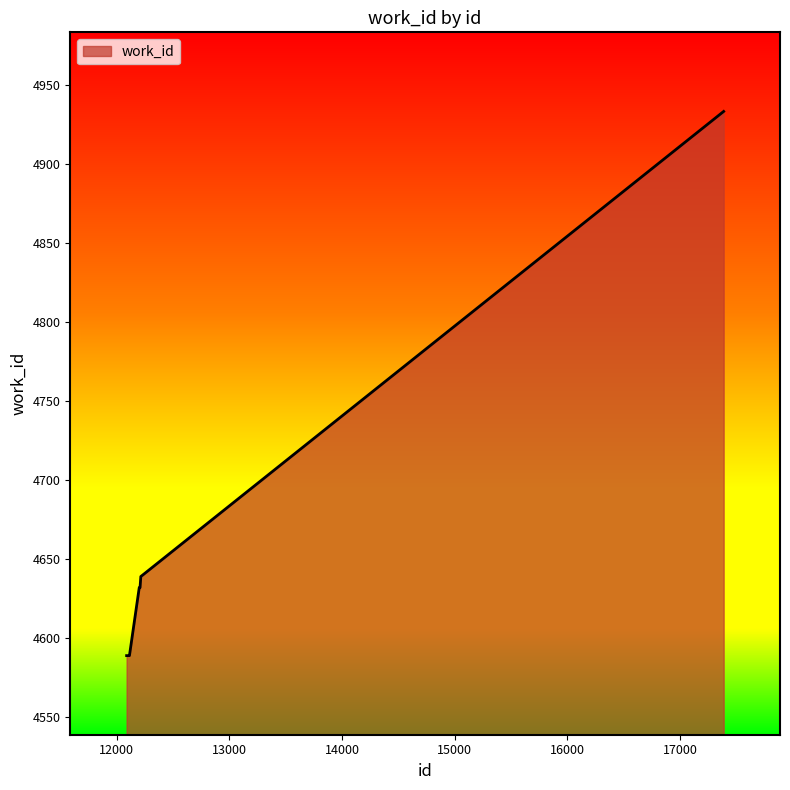

What is the maximum value shown in the chart?

4933